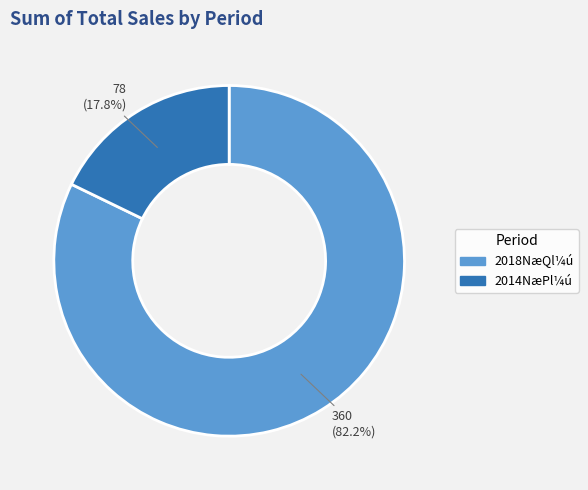

To the nearest percent, what is the difference between the largest and smallest slice percentages?

64%